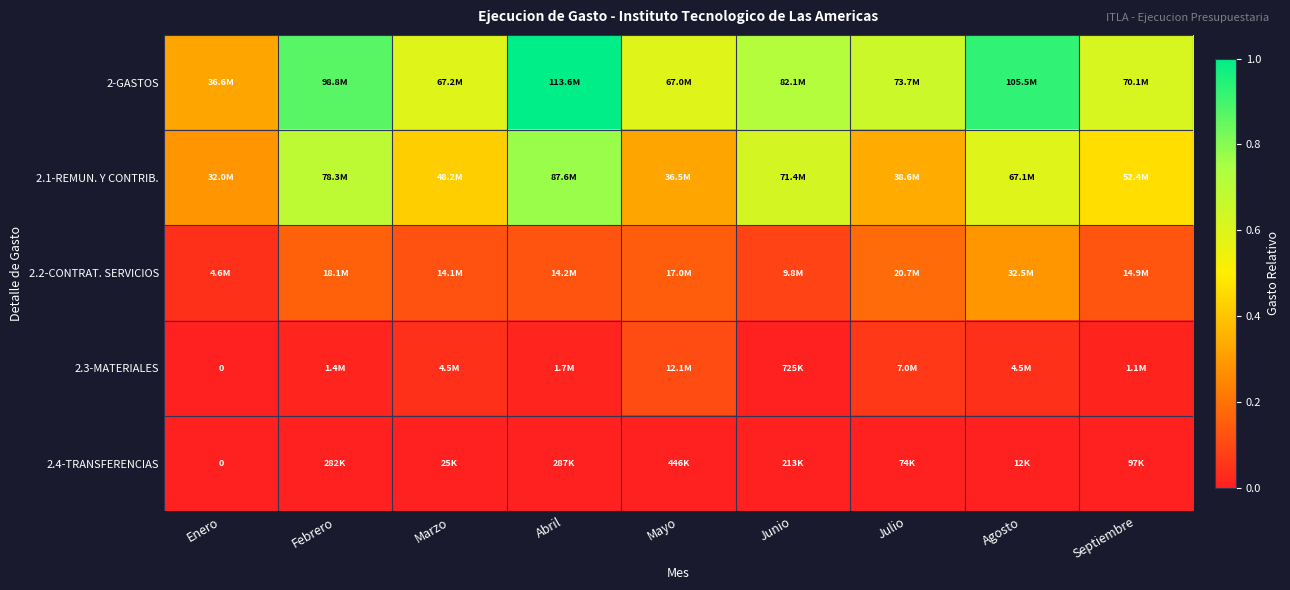

Which series has the largest total across all categories?

2-GASTOS